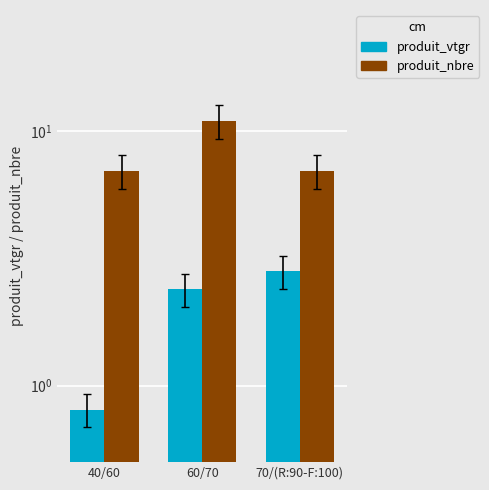

What is the label of the 2nd bar from the left?

60/70